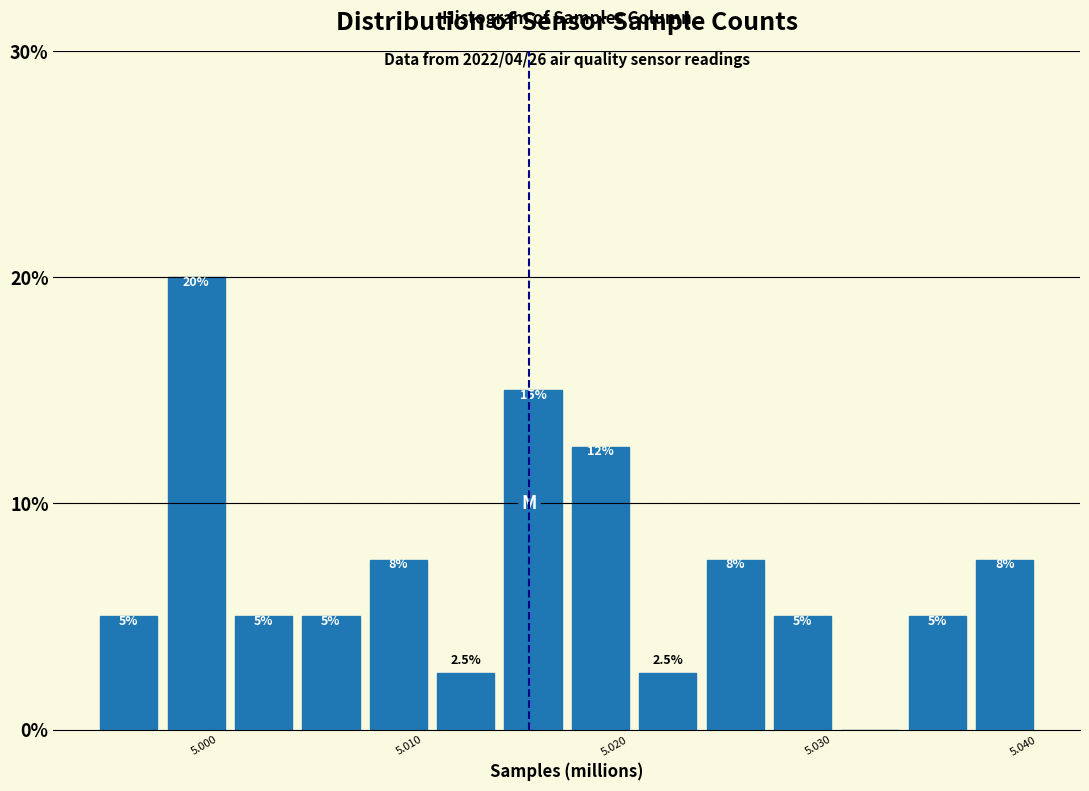

Around what value on the x-axis is the tallest bar? Give the approximate position of its centre, as read against the axis.

4.999